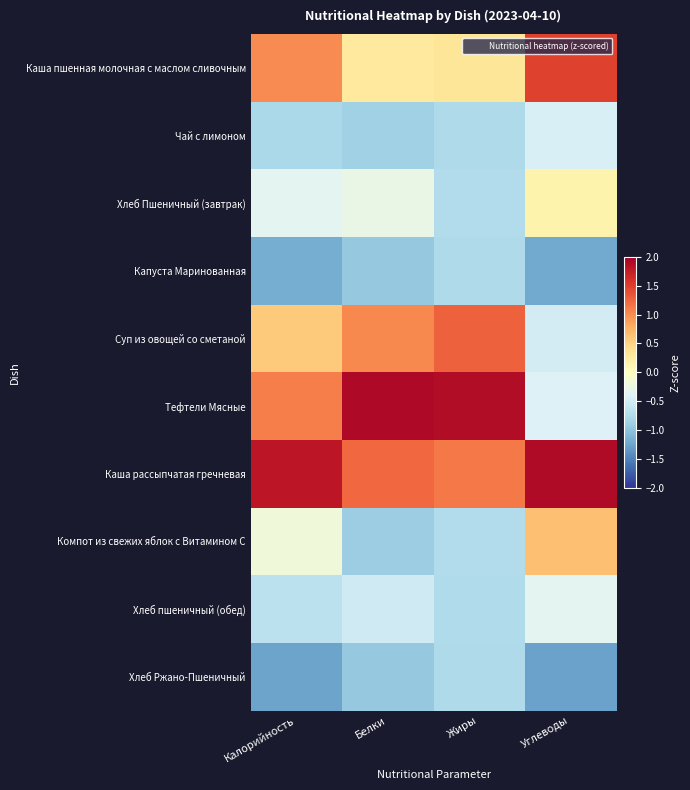

Reading left to right, list all the values displayed in this chart.

Каша пшенная молочная с маслом сливочным: Калорийность=1.0	Белки=0.3	Жиры=0.3	Углеводы=1.5
Чай с лимоном: Калорийность=-0.8	Белки=-0.9	Жиры=-0.8	Углеводы=-0.4
Хлеб Пшеничный (завтрак): Калорийность=-0.4	Белки=-0.3	Жиры=-0.7	Углеводы=0.2
Капуста Маринованная: Калорийность=-1.2	Белки=-0.9	Жиры=-0.8	Углеводы=-1.2
Суп из овощей со сметаной: Калорийность=0.6	Белки=1.0	Жиры=1.3	Углеводы=-0.5
Тефтели Мясные: Калорийность=1.1	Белки=1.9	Жиры=1.9	Углеводы=-0.4
Каша рассыпчатая гречневая: Калорийность=1.8	Белки=1.2	Жиры=1.1	Углеводы=1.9
Компот из свежих яблок с Витамином С: Калорийность=-0.2	Белки=-0.9	Жиры=-0.7	Углеводы=0.7
Хлеб пшеничный (обед): Калорийность=-0.7	Белки=-0.5	Жиры=-0.8	Углеводы=-0.4
Хлеб Ржано-Пшеничный: Калорийность=-1.3	Белки=-0.9	Жиры=-0.8	Углеводы=-1.3